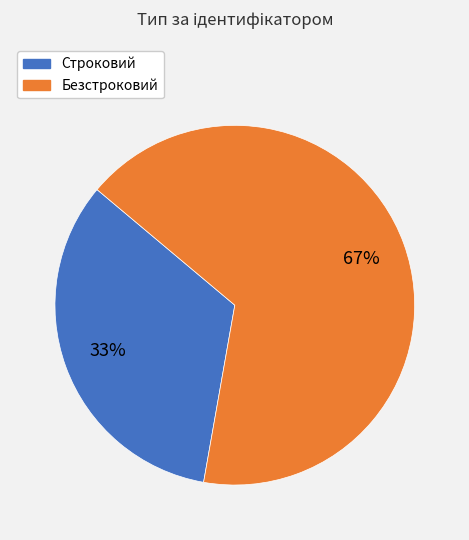

What is the ratio of the value at Строковий to the value at Безстроковий?

0.5